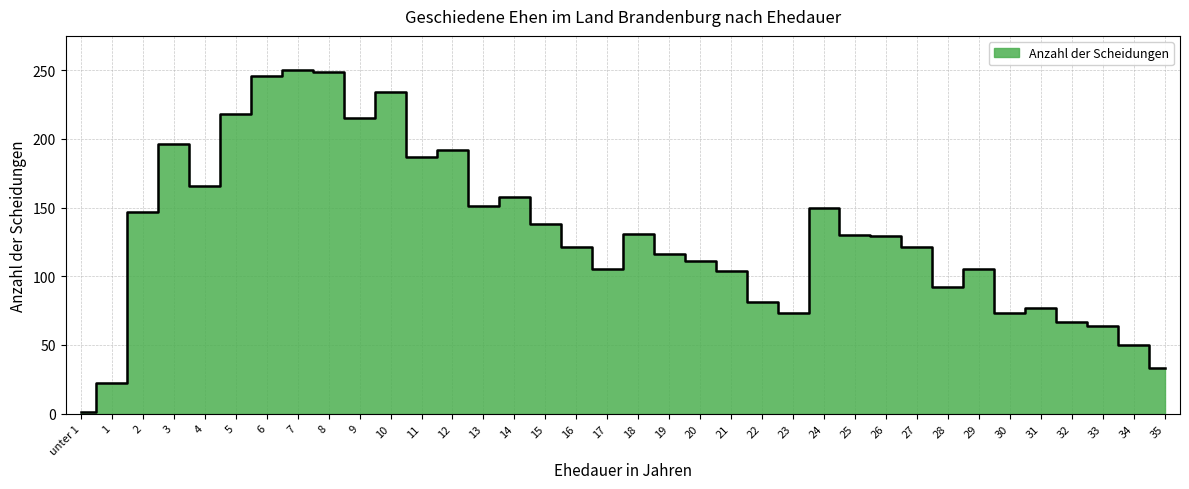

What is the difference between the maximum and minimum values?

249